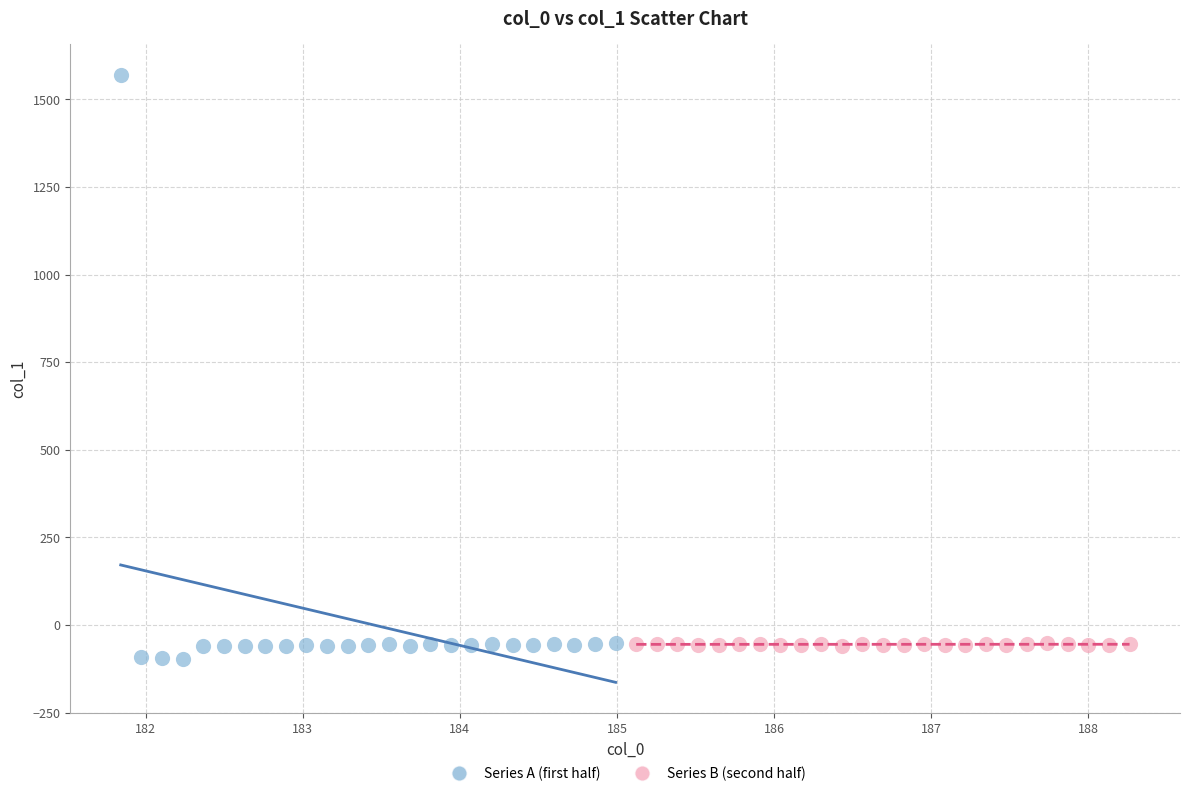

Which series has the widest spread of Y values?

Series A (first half)